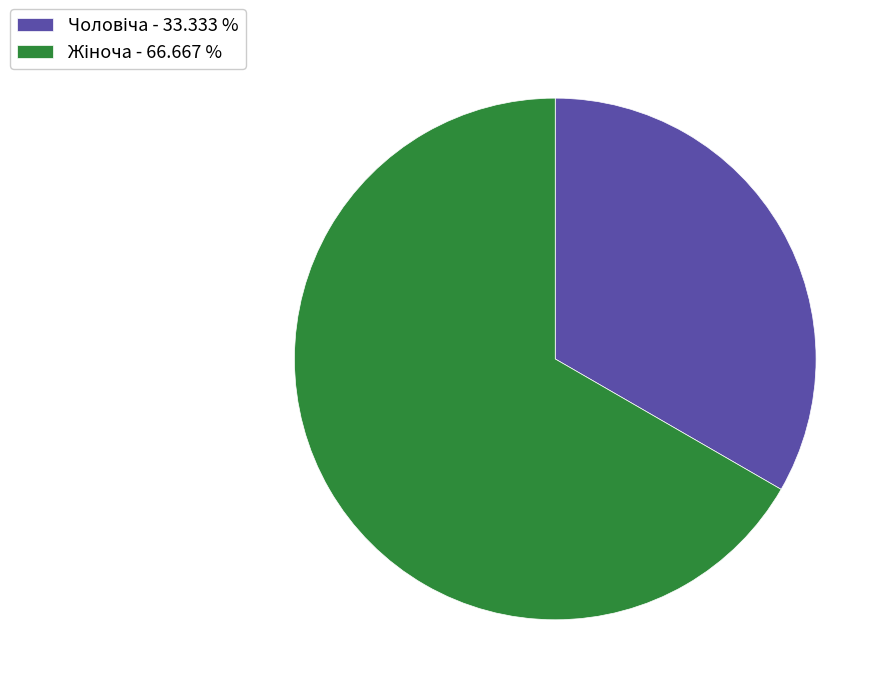

Is it true that Жіноча is 67% of the pie?

True